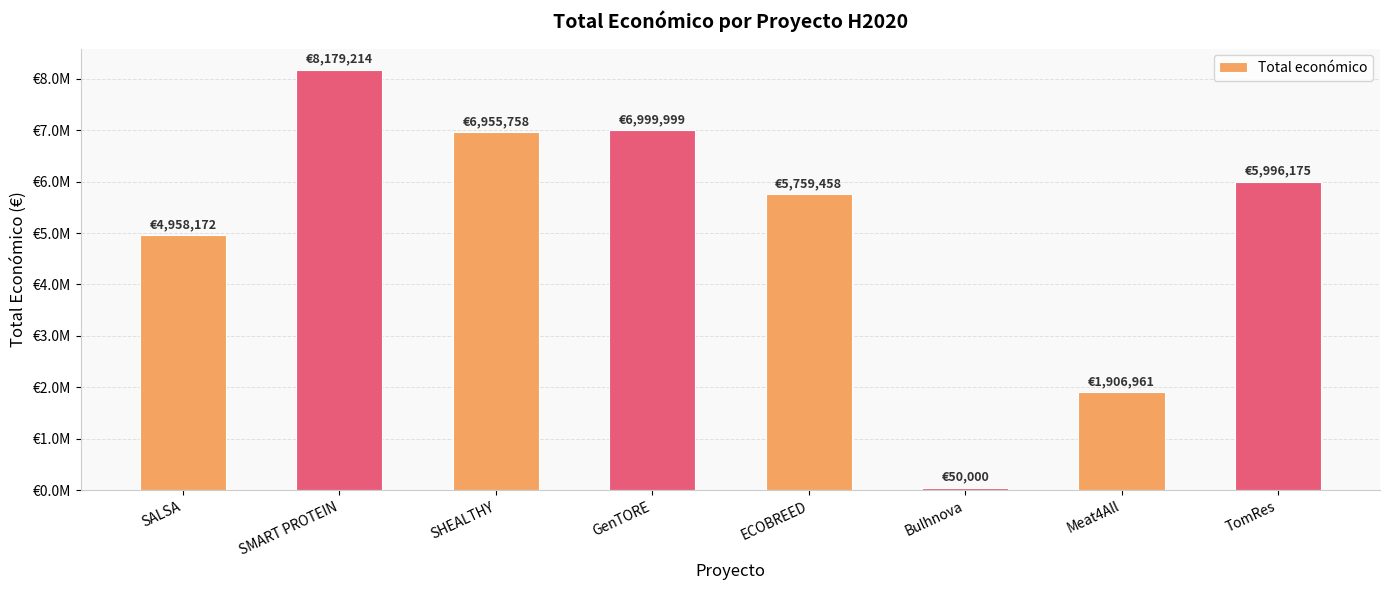

Approximately how many times larger is the value at SHEALTHY compared to GenTORE?

1.0